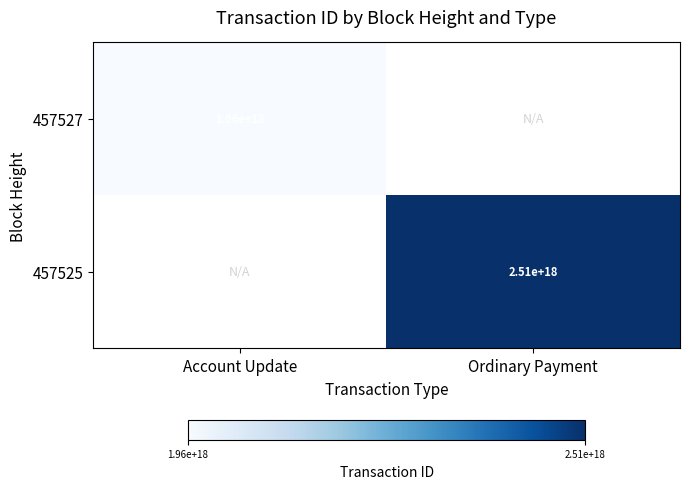

What is the smallest value displayed?

1956468265366636800.0